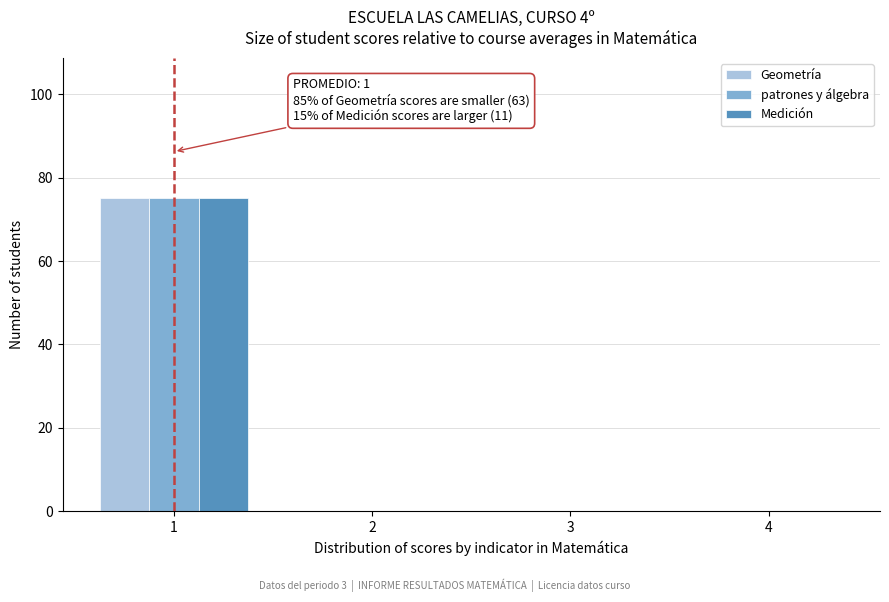

Reading left to right, what are all the values shown in this chart?

Geometría: 1=75	2=0	3=0	4=0
patrones y álgebra: 1=75	2=0	3=0	4=0
Medición: 1=75	2=0	3=0	4=0